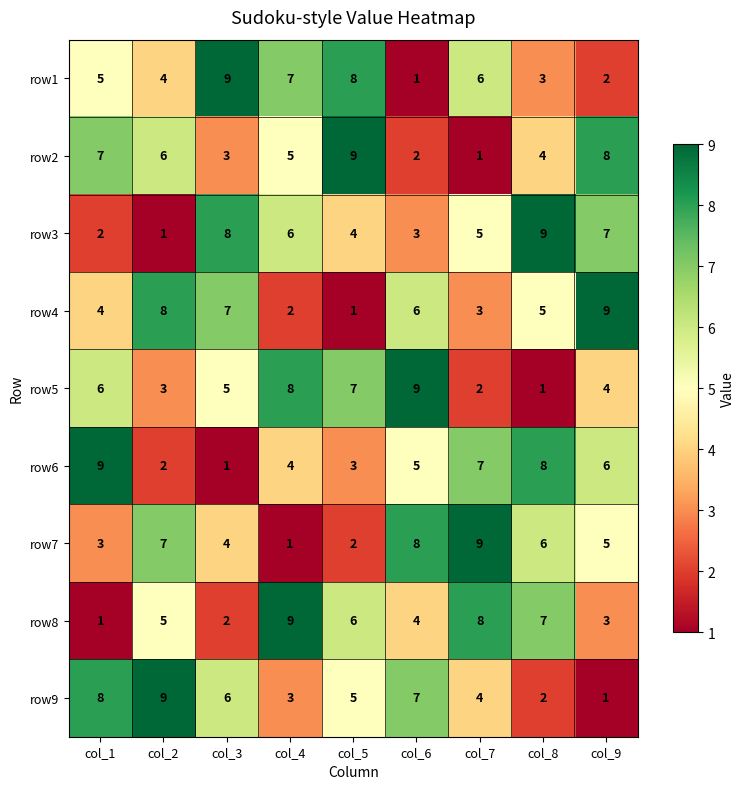

Where is row9 nearest to the value 5?

col_5